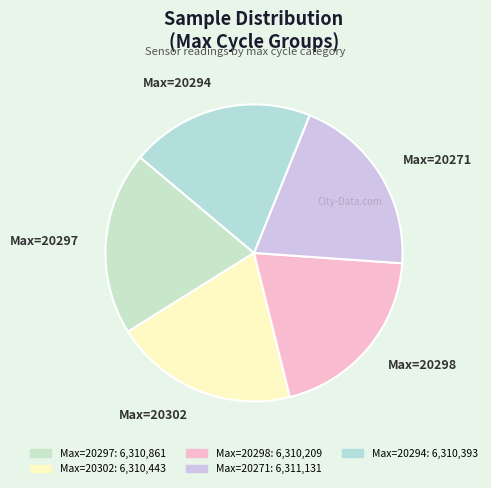

True or false: Max=20302 accounts for 30% of the total.

False